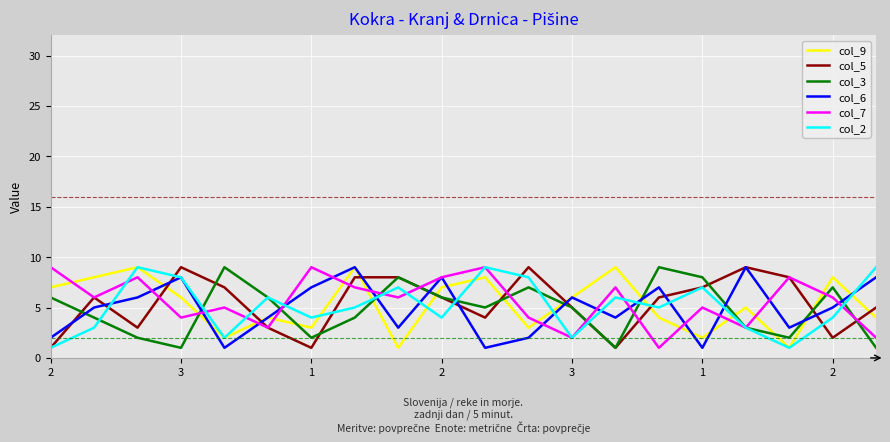

What is the difference between the second highest and second lowest values in the col_9 series?

8